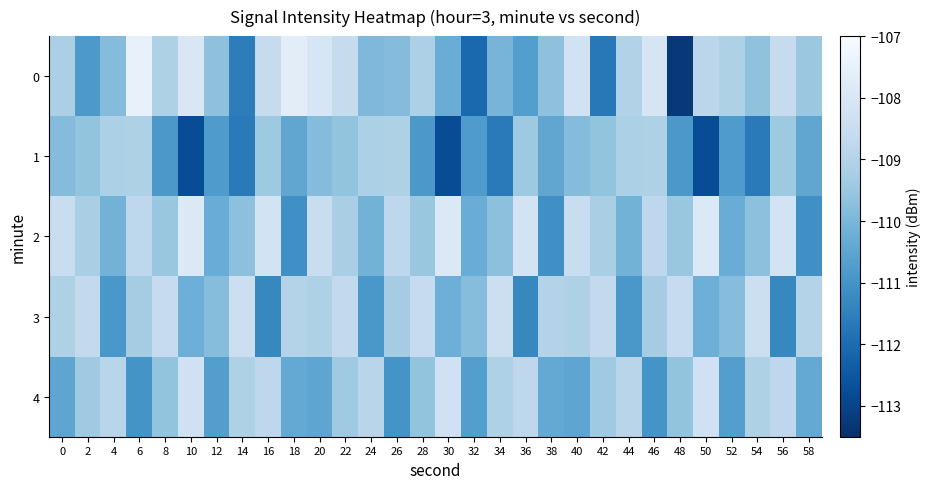

How many categories are shown in the chart?

30